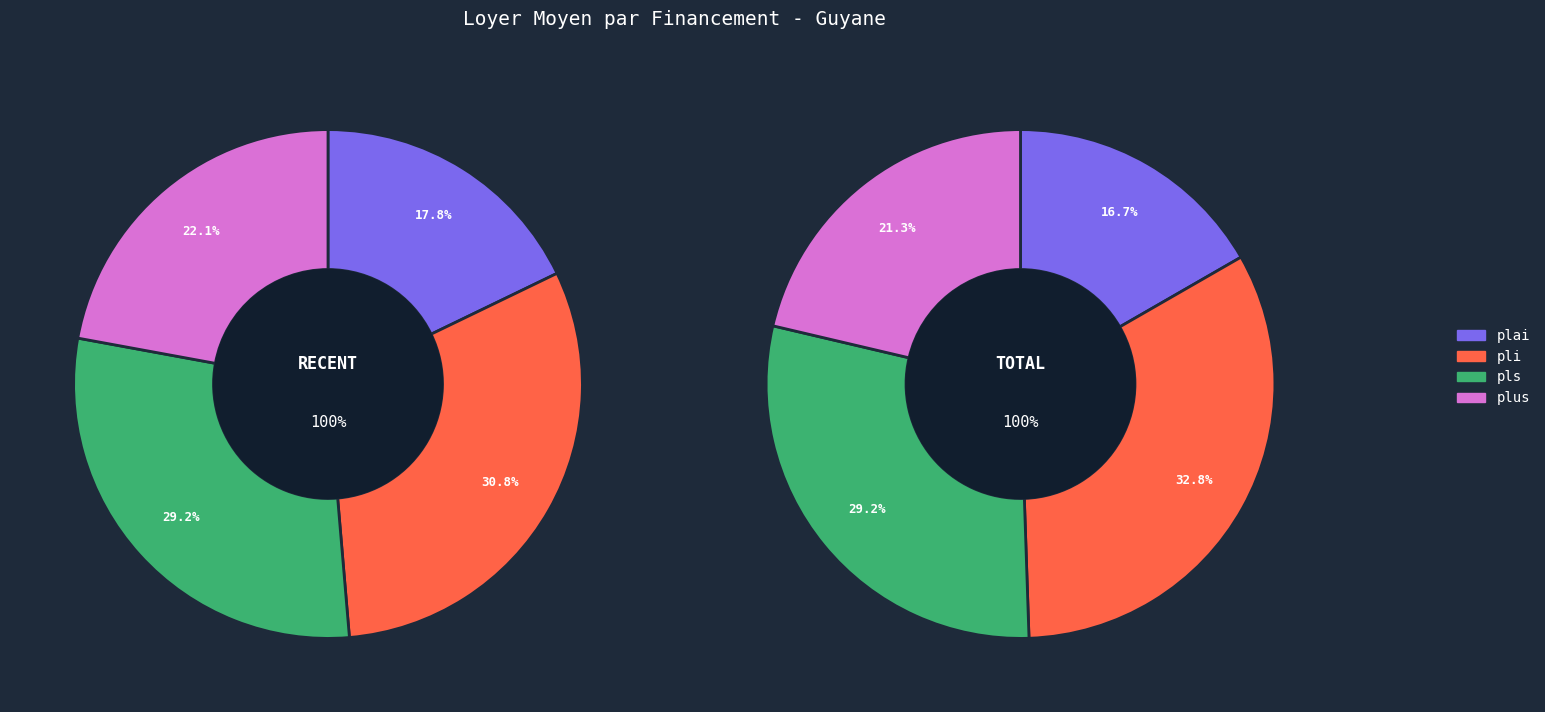

Which category has the biggest portion of the pie?

pli